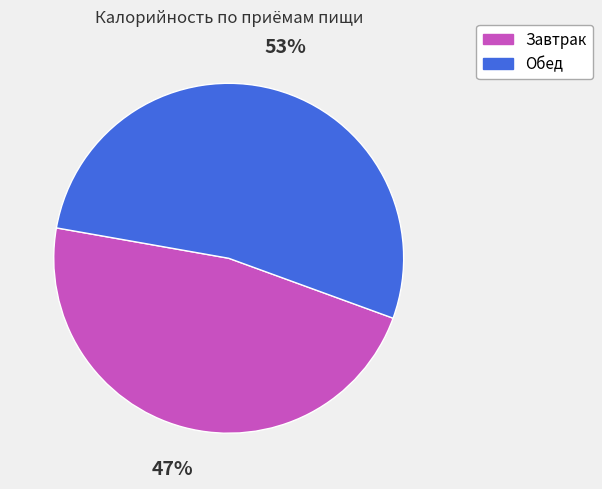

True or false: Обед accounts for 47% of the total.

False